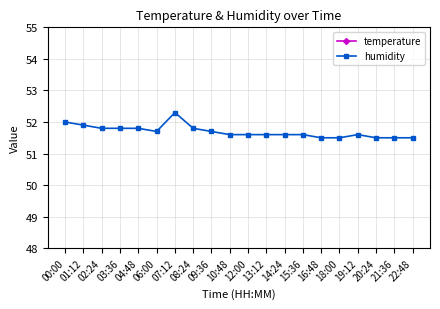

Does the chart display data point markers on the line(s)?

Yes